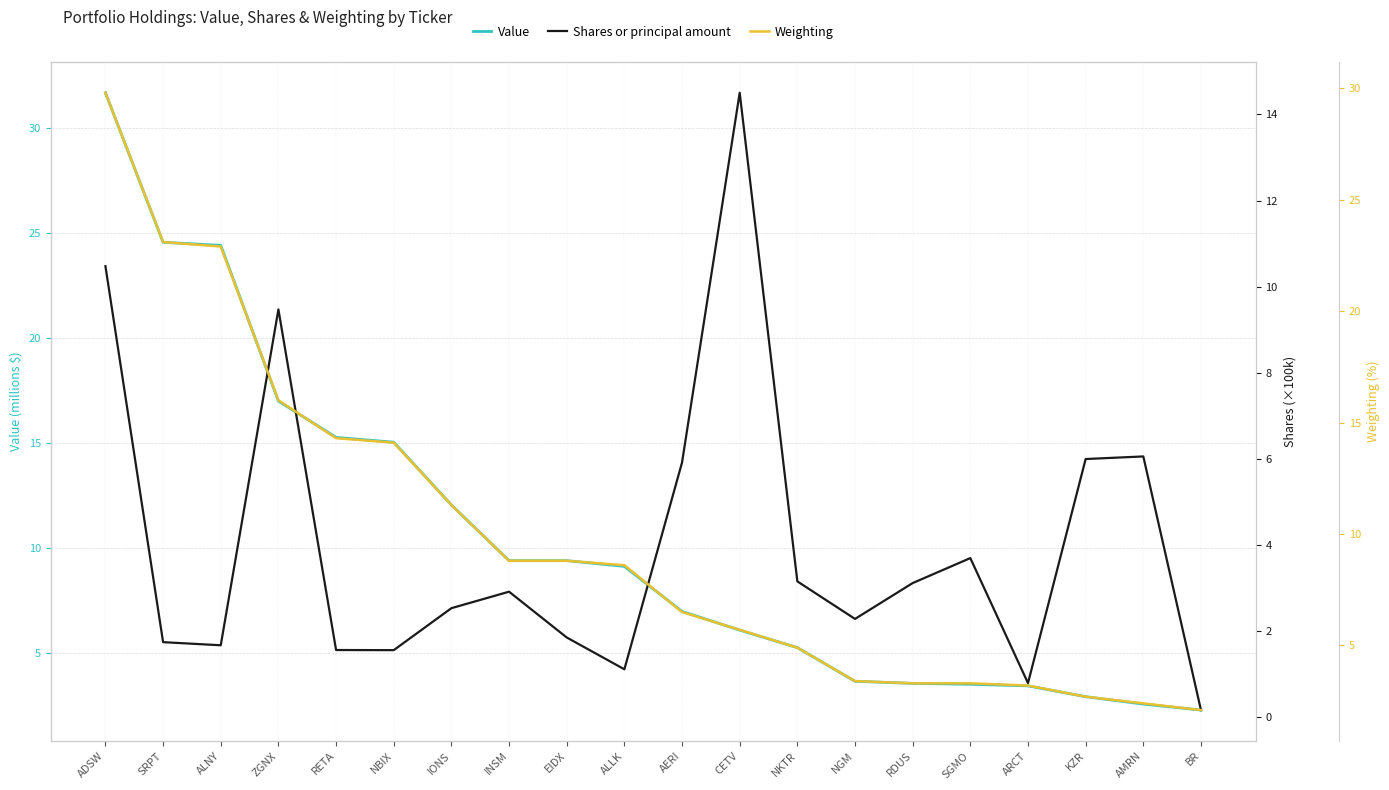

At which category is the sum across all series the highest?

ADSW